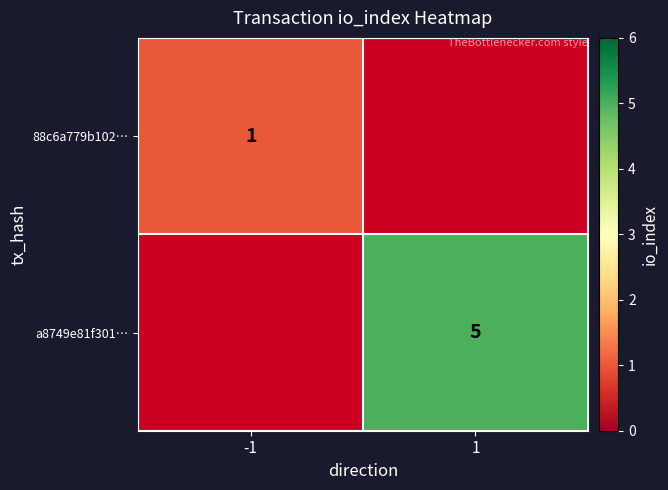

Is it true that 88c6a779b102… equals 1 at -1?

True